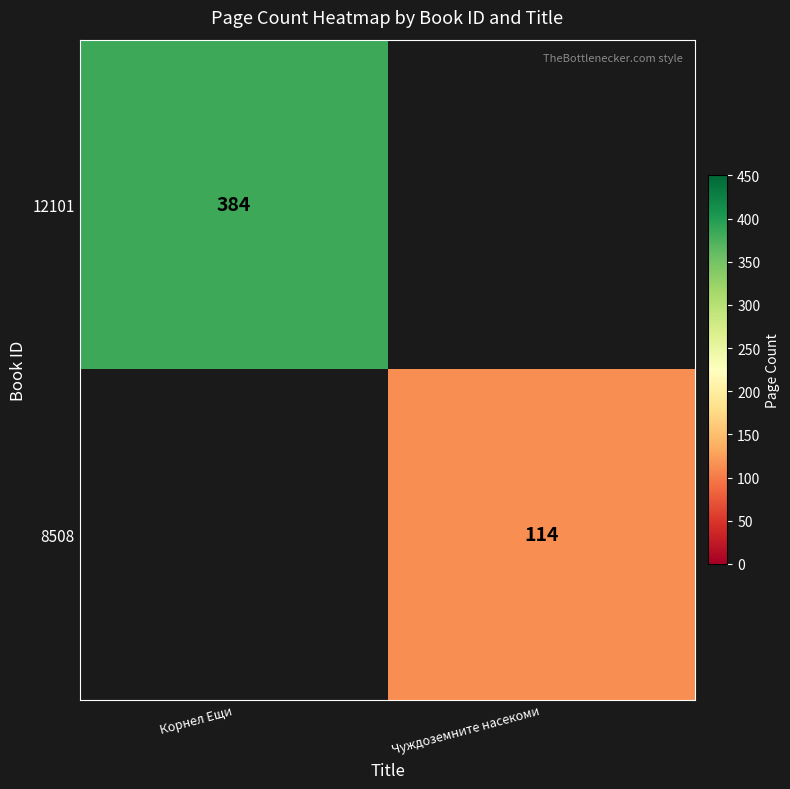

Which category has the highest value across all series?

Корнел Ещи